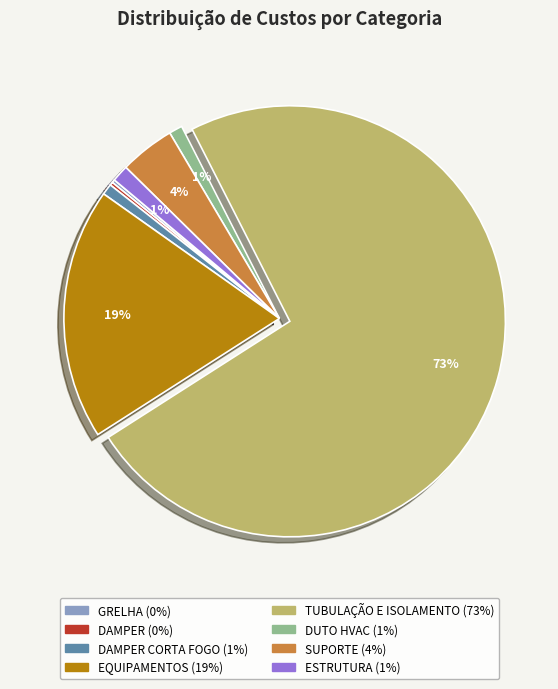

Is there any slice that represents more than half of the pie?

Yes